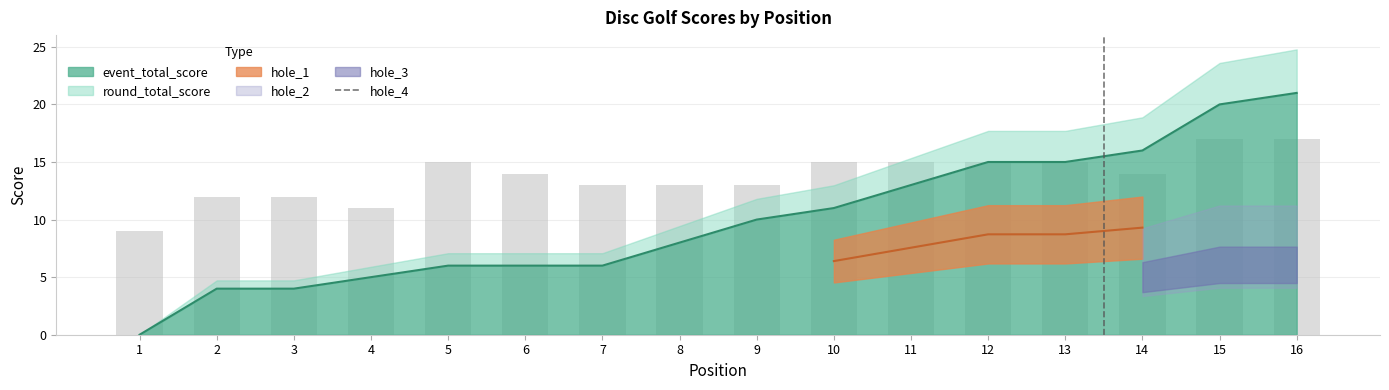

Which label corresponds to the smallest value in the chart?

1